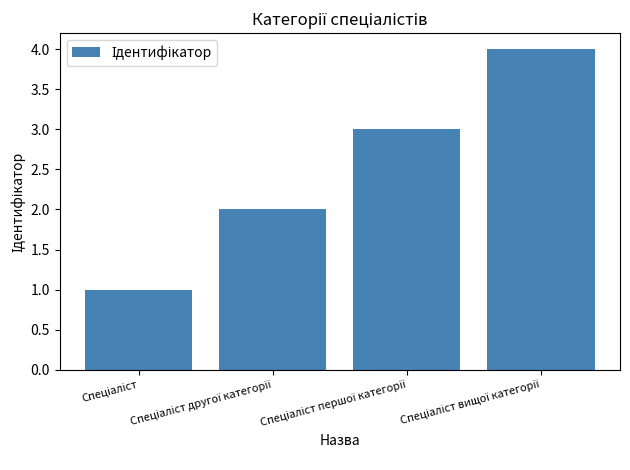

What is the sum of all values?

10